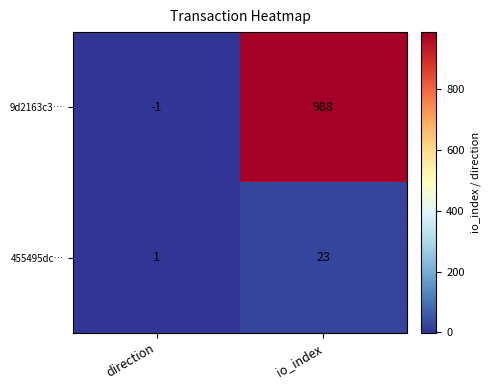

True or false: 455495dc… has a value of 32 at io_index.

False